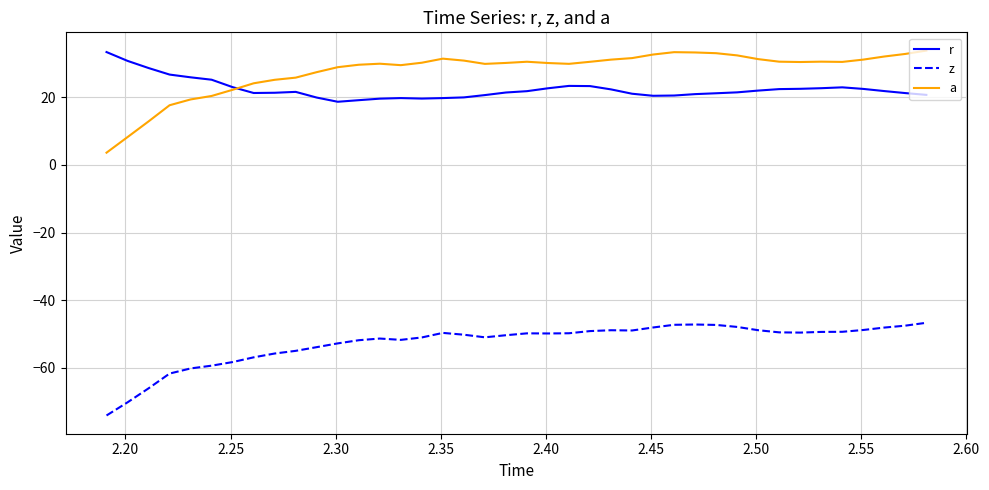

Which series has the largest range (max minus min)?

a